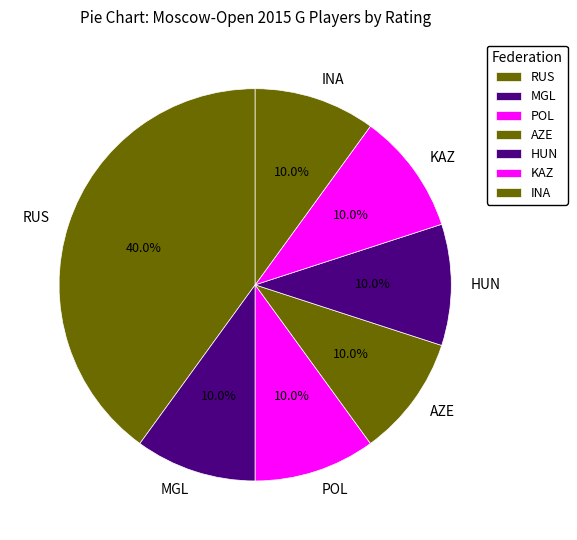

Which slice is the largest?

RUS